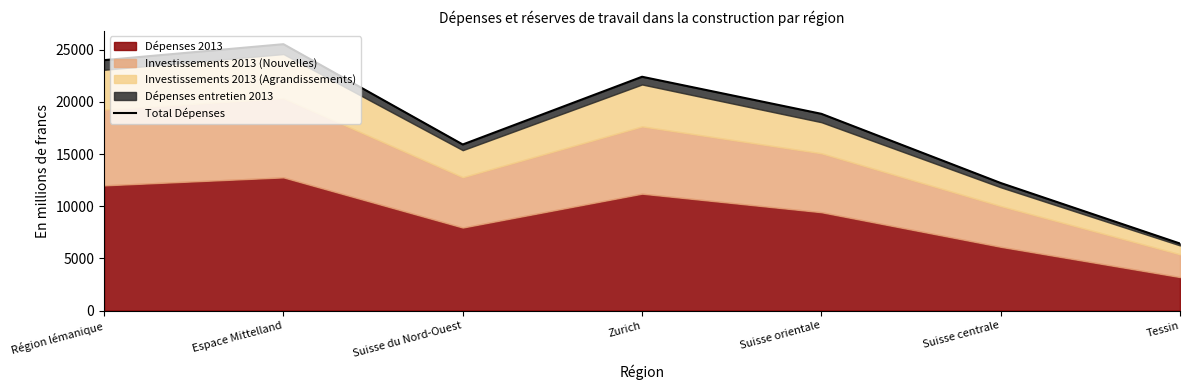

How many interior local valleys (lower than both neighbors) does the data have?

1